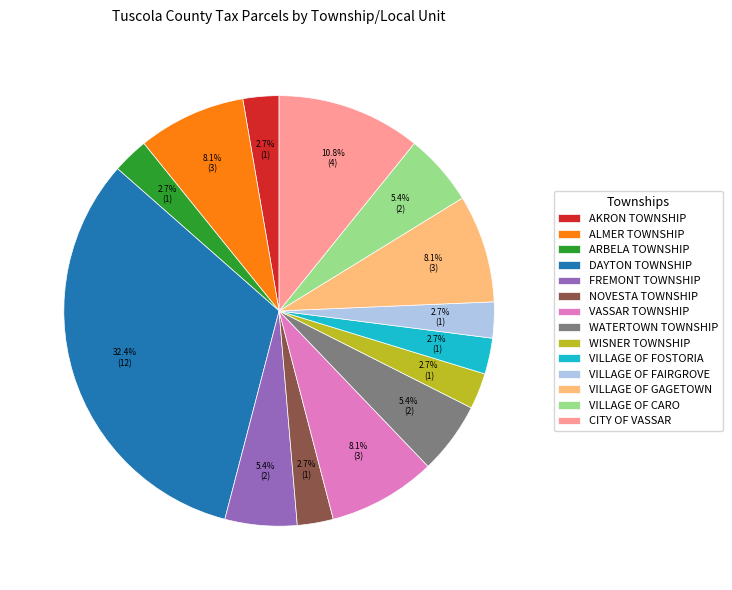

Does WISNER TOWNSHIP represent more than half of the total?

No